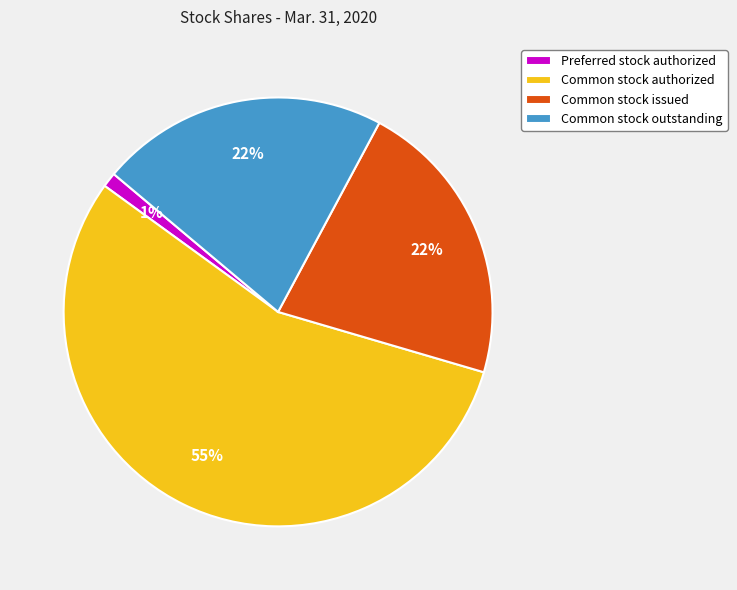

To the nearest percent, what percentage of the pie is Common stock issued?

22%